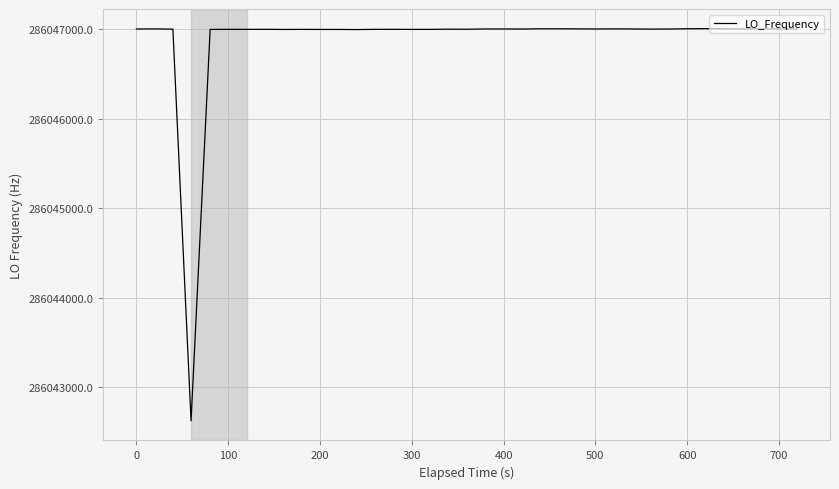

What is the maximum value shown in the chart?

286047005.9